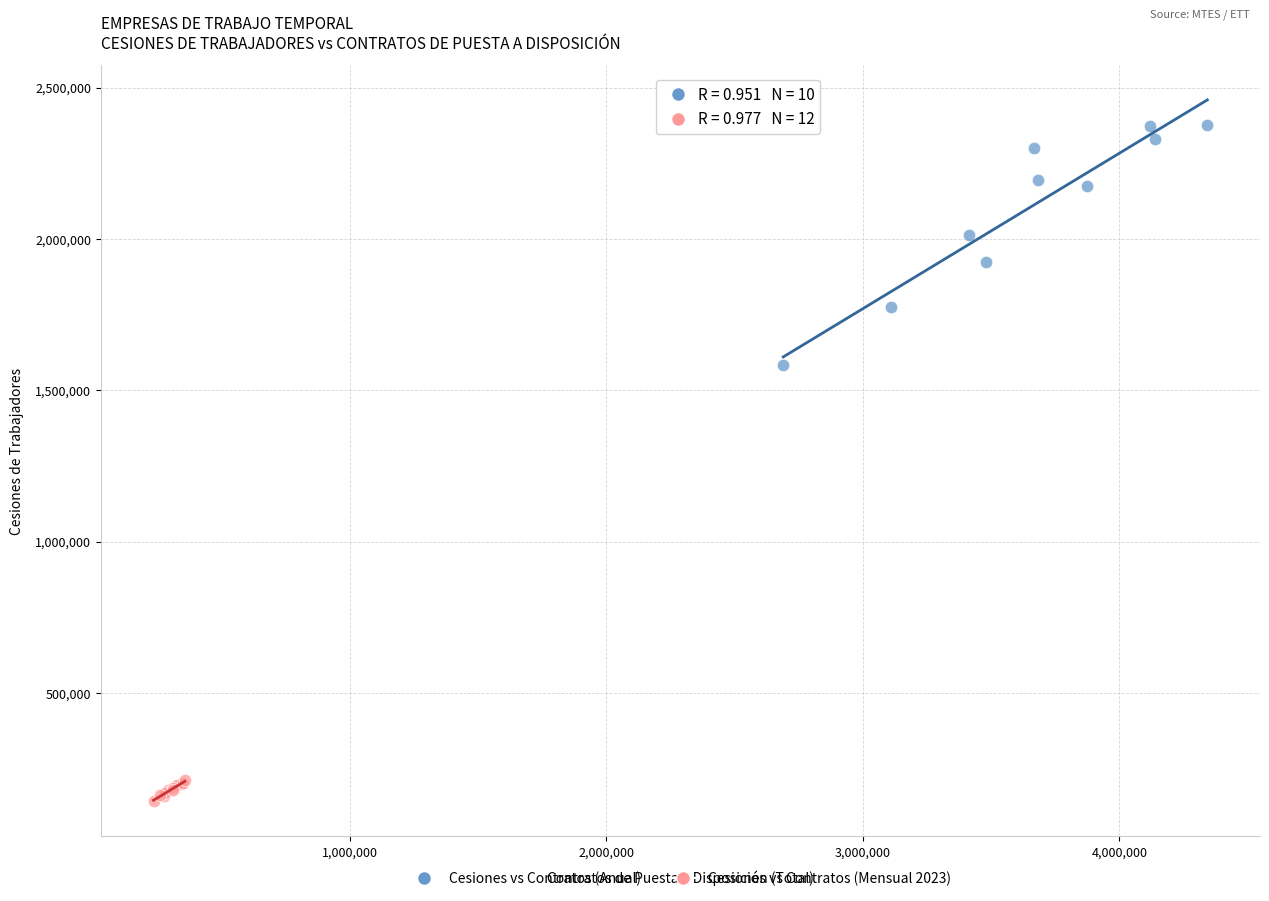

Which series has the widest spread of Y values?

Cesiones vs Contratos (Anual)